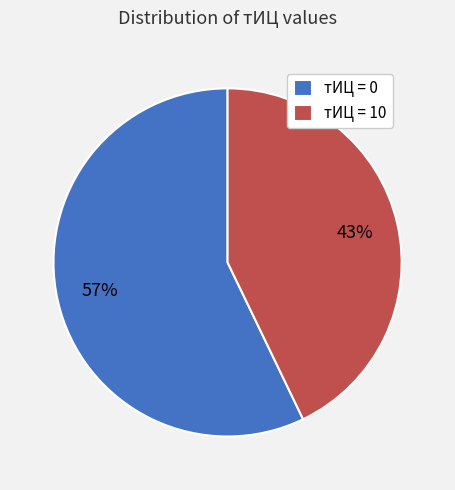

Is there a majority slice in this chart?

Yes